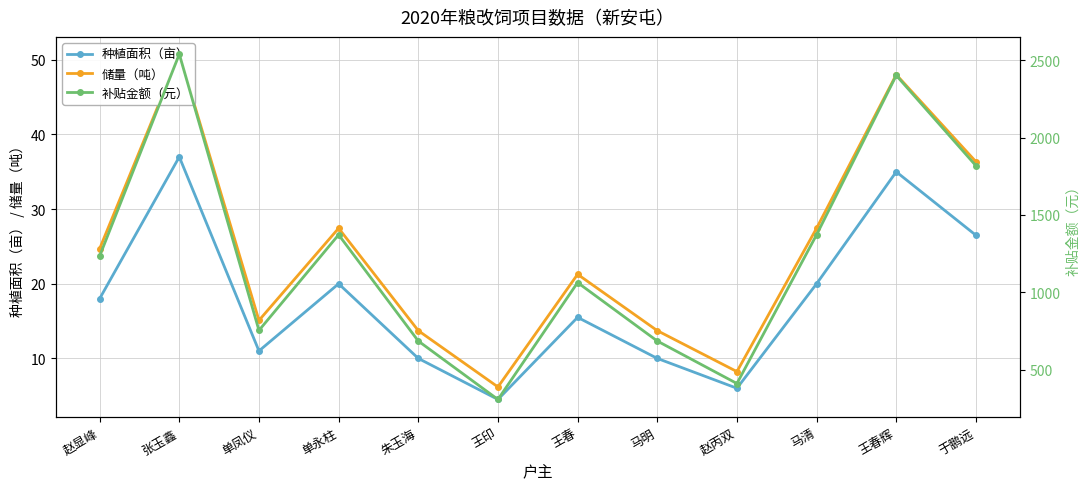

What is the average value of the 储量（吨） series?

24.4